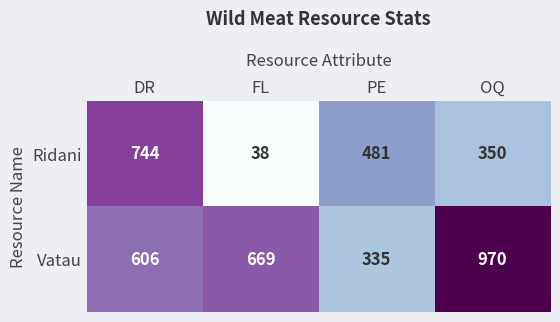

What is the minimum value for Vatau?

335